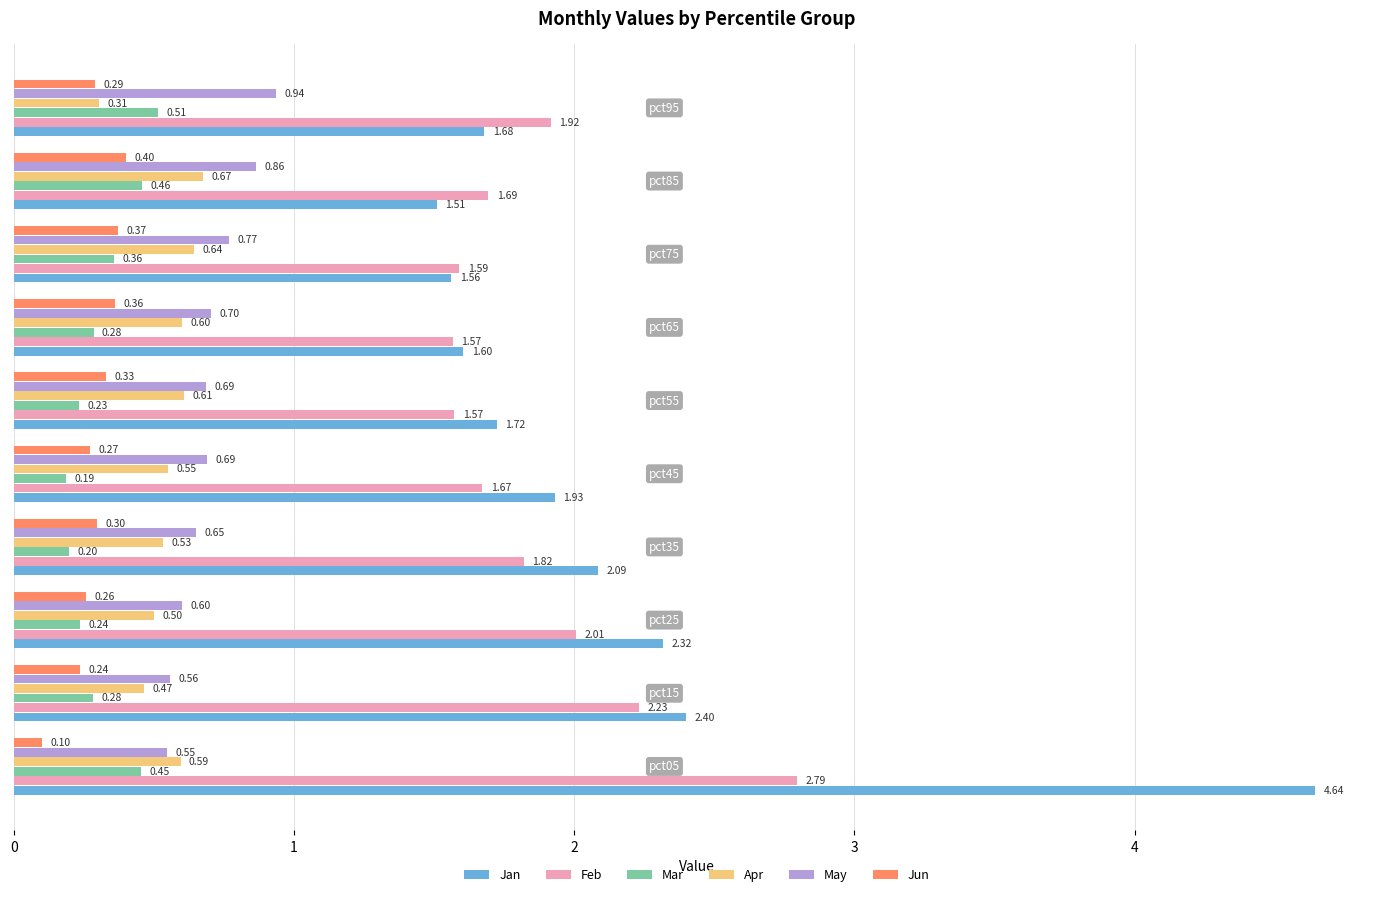

What is the sum of all Mar values?

3.2